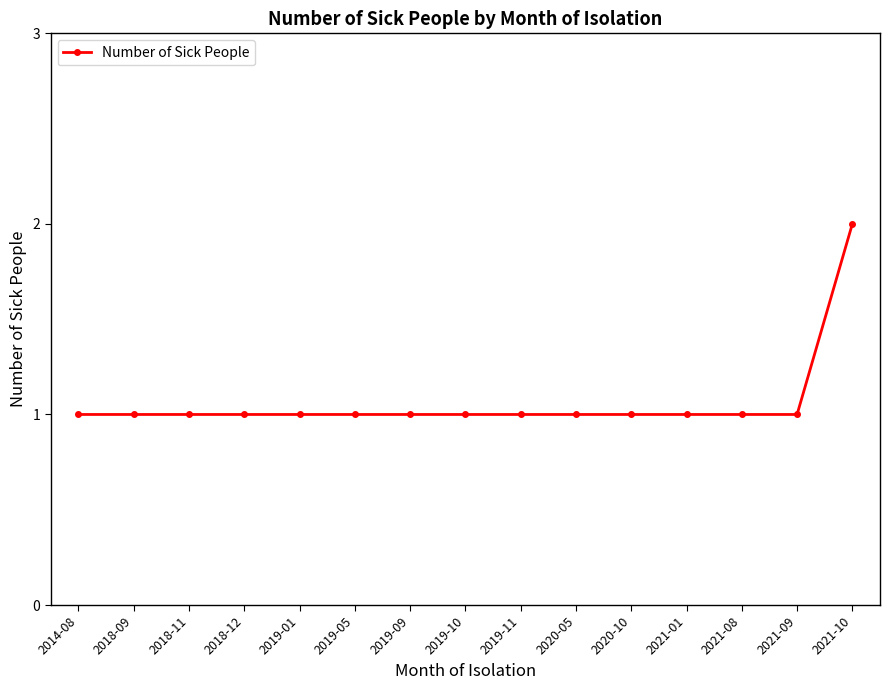

What is the ratio of the value at 2021-10 to the value at 2019-05?

2.0